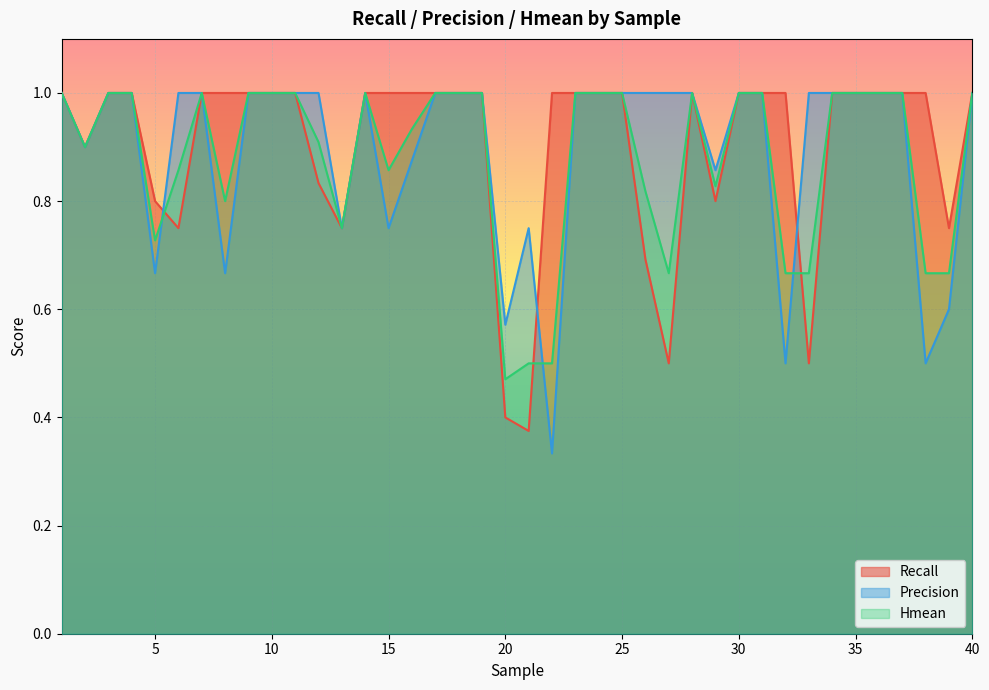

The value of Hmean at 27 is 0.7. True or false?

True